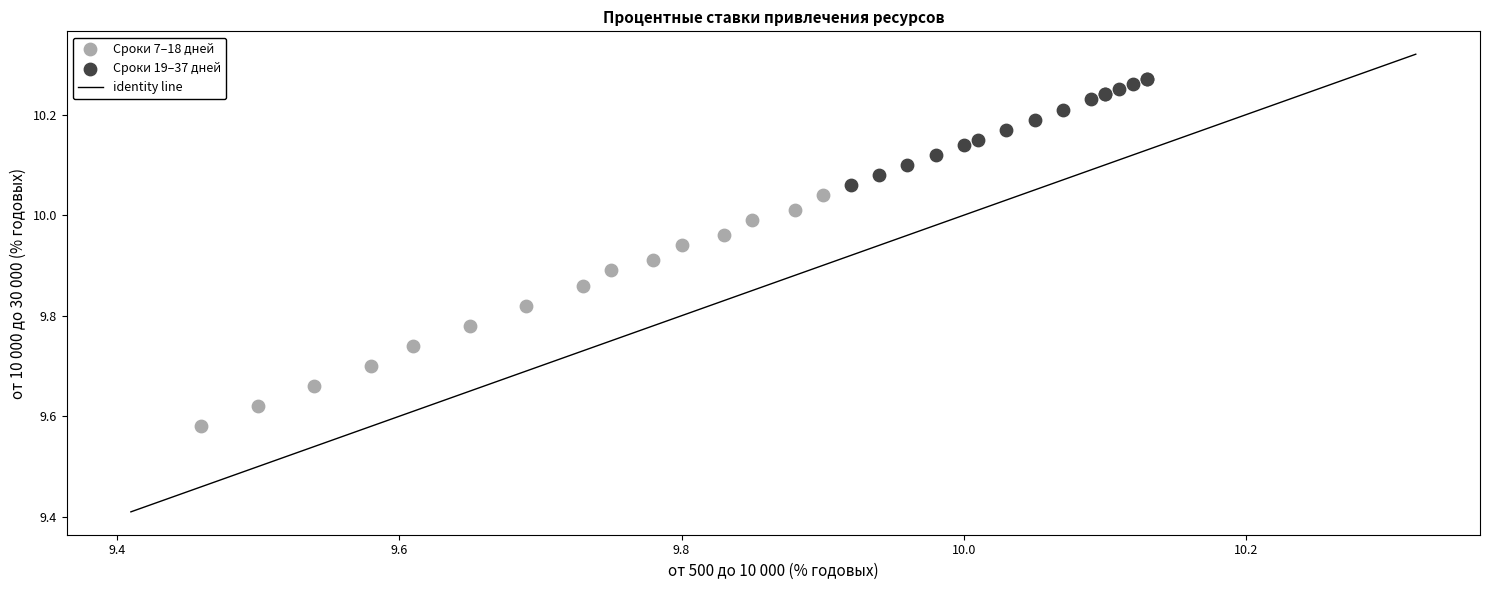

Which series reaches the maximum Y coordinate?

Сроки 19–37 дней